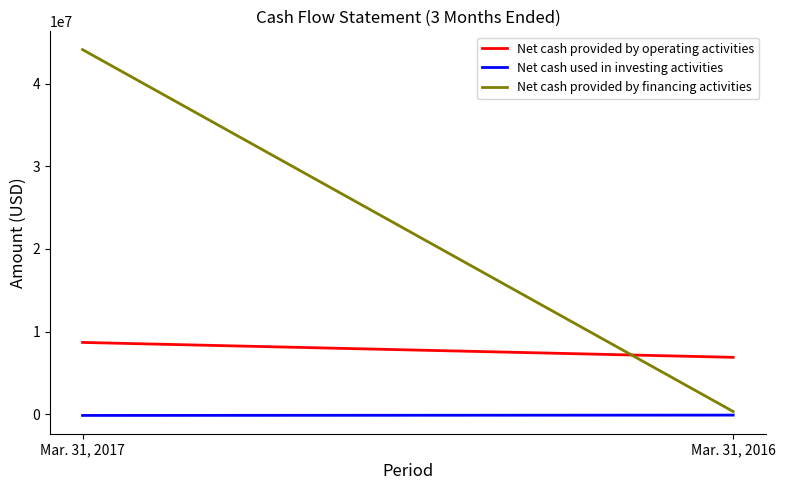

What is the average value of the Net cash provided by financing activities series?

22230815